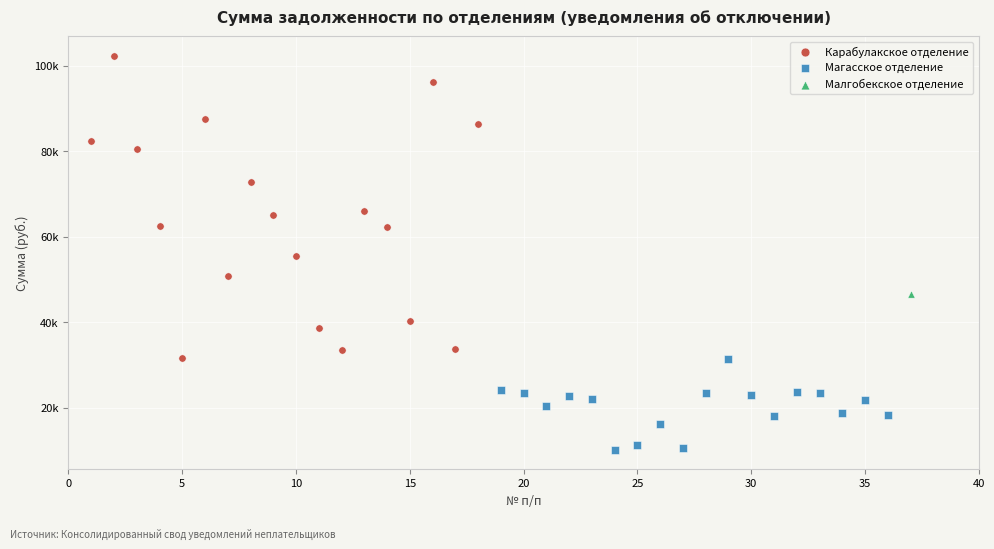

What are all the series names shown in the legend?

Карабулакское отделение, Магасское отделение, Малгобекское отделение